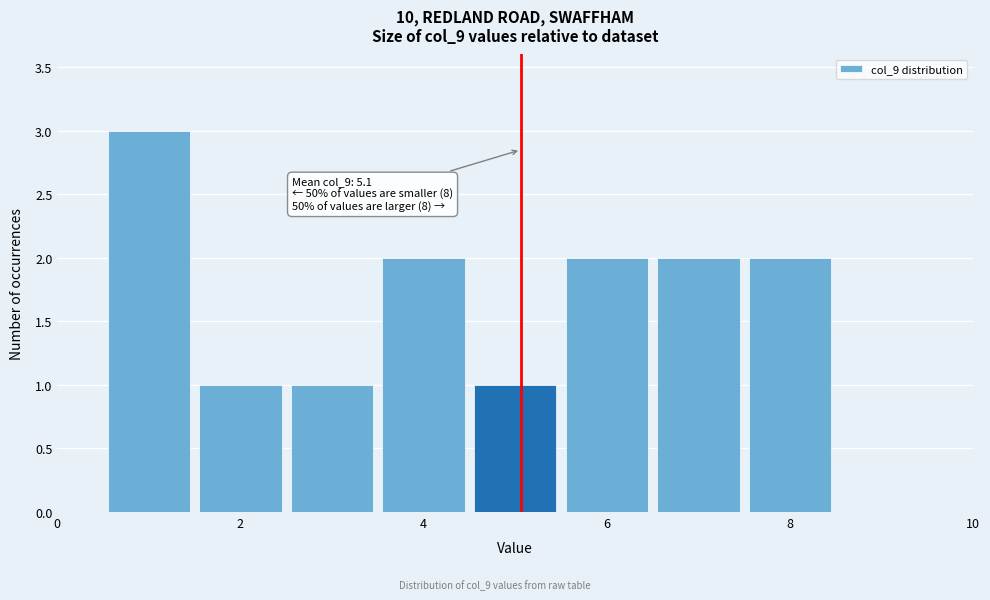

Which range on the x-axis has the tallest bar?

0.5 to 1.5